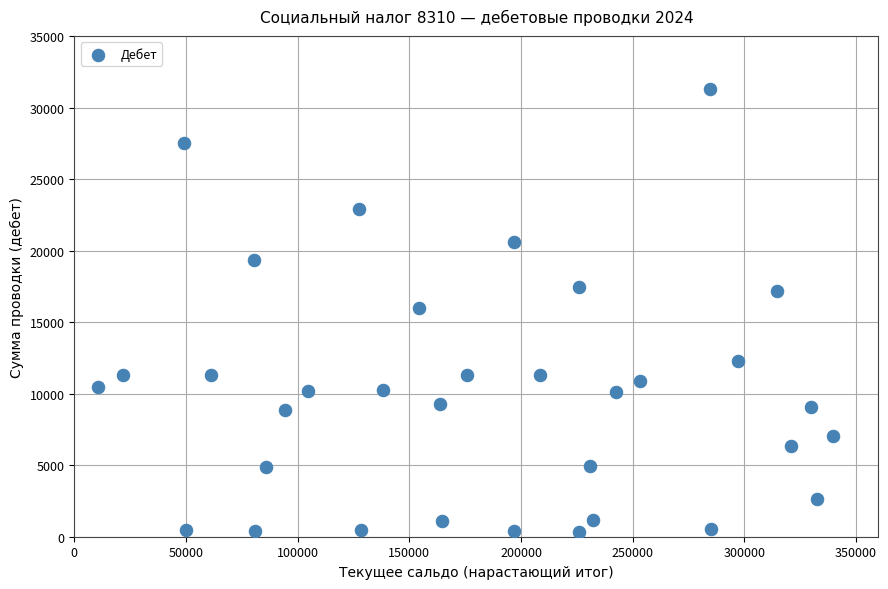

What is the range of Y values (max minus min)?

30925.4